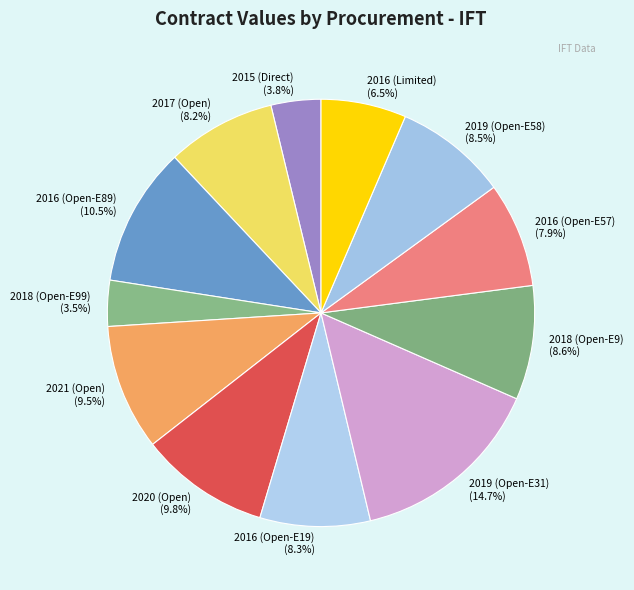

Which slice is the largest?

2019 (Open-E31)